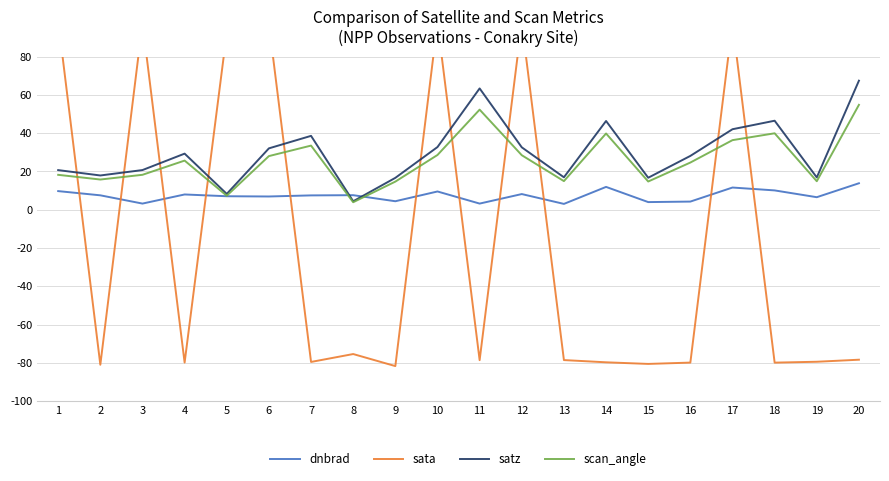

What is the difference between the maximum and minimum values in the scan_angle series?

50.9